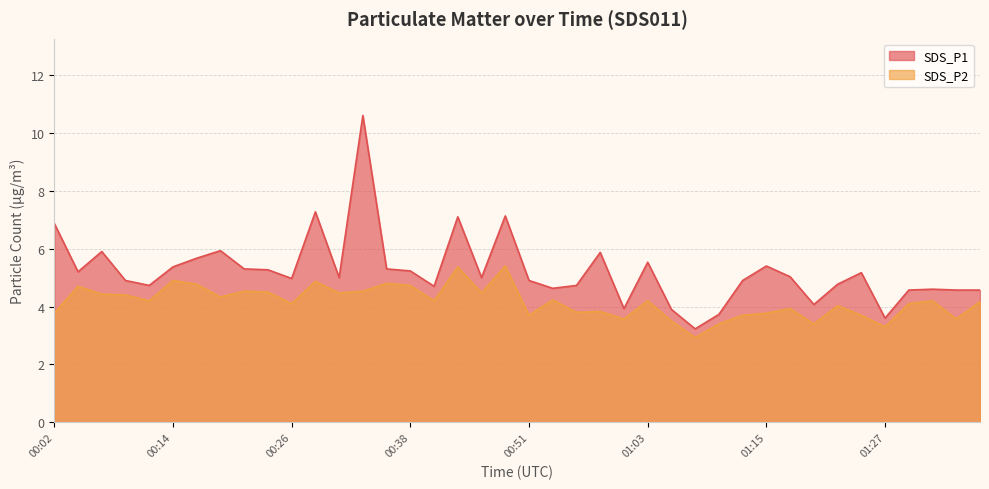

What is the total value across all series at 01:03?

9.7